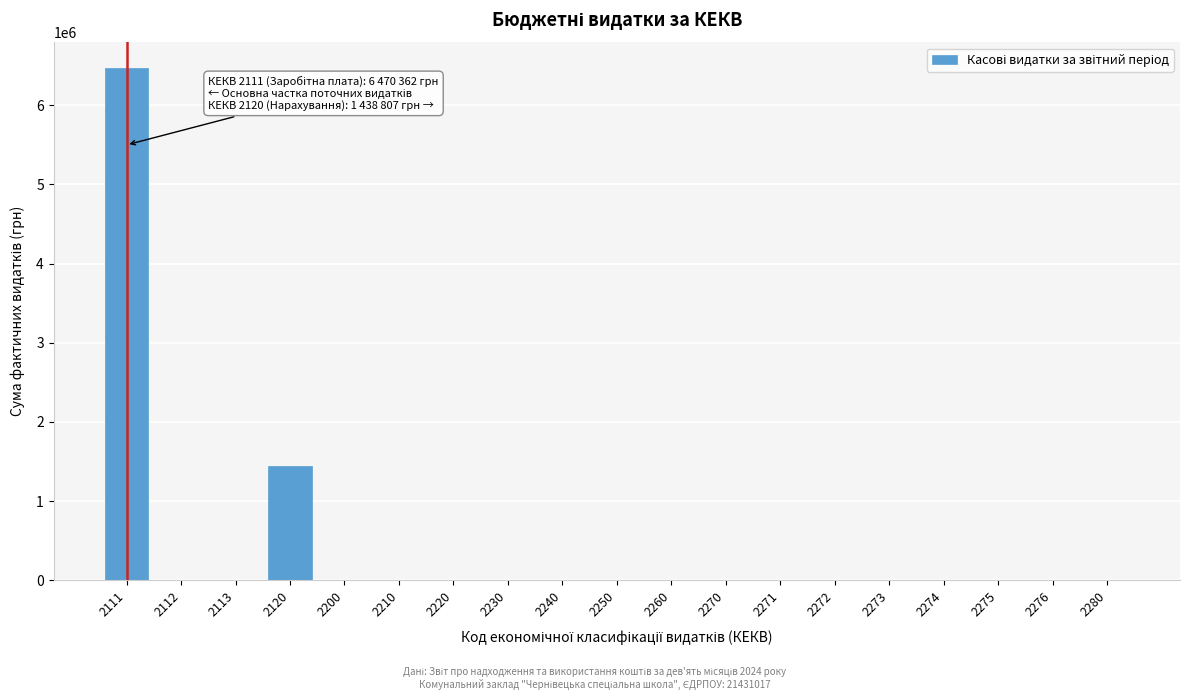

Reading left to right, what are all the values shown in this chart?

2111=6470362	2112=0	2113=0	2120=1438807	2200=0	2210=0	2220=0	2230=0	2240=0	2250=0	2260=0	2270=0	2271=0	2272=0	2273=0	2274=0	2275=0	2276=0	2280=0